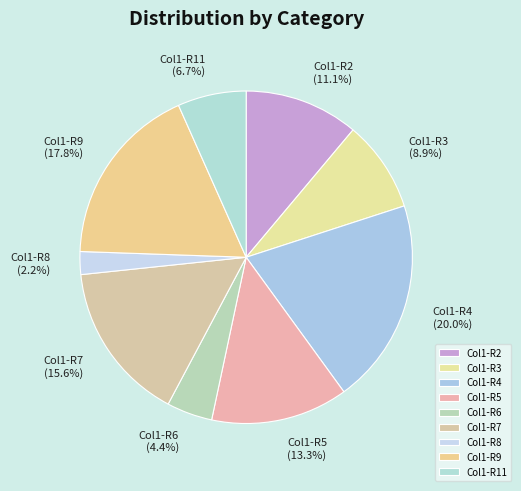

Rank the categories by value from lowest to highest.

Col1-R8, Col1-R6, Col1-R11, Col1-R3, Col1-R2, Col1-R5, Col1-R7, Col1-R9, Col1-R4